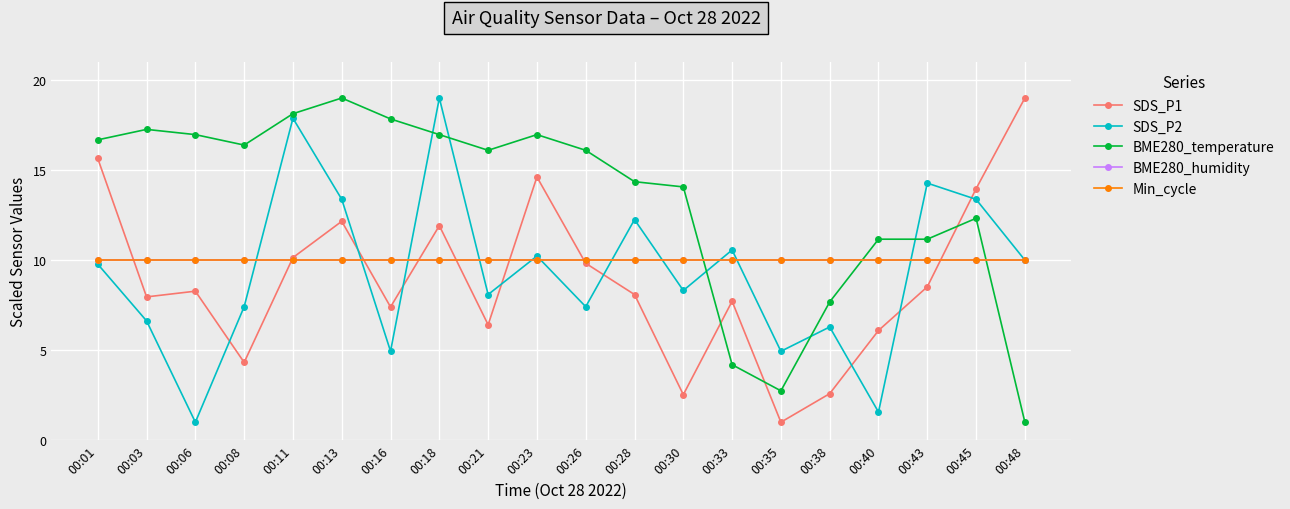

The BME280_humidity series shows 14.1 at 00:28. True or false?

False